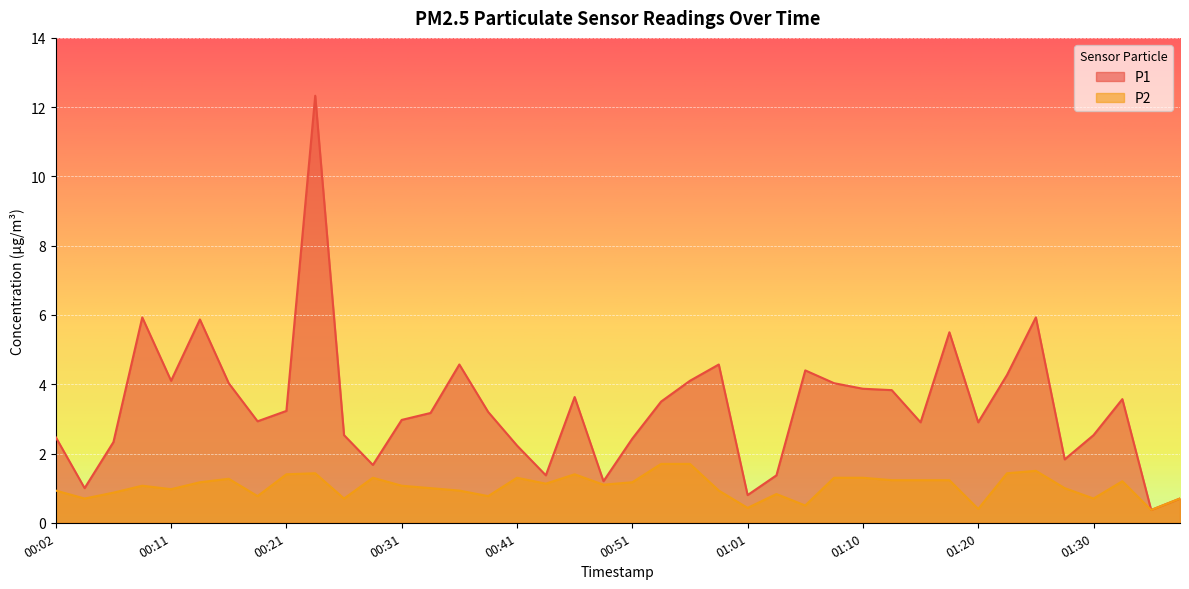

True or false: P2 and P1 intersect in this chart.

False